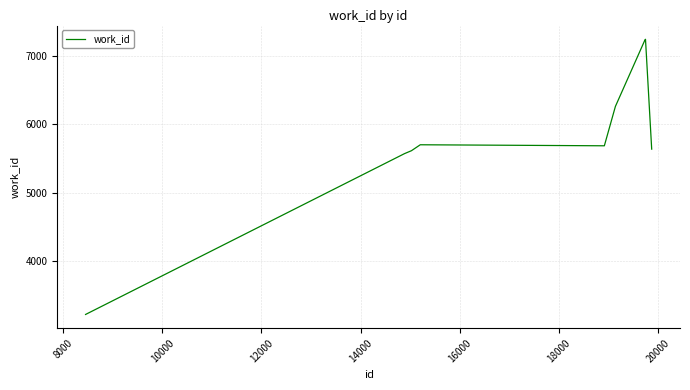

What is the difference between the maximum and second lowest values?

1673